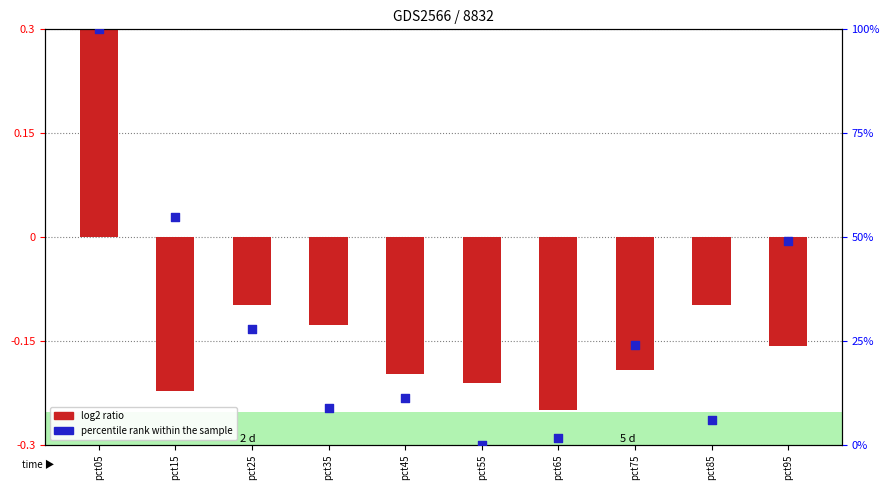

What is the total value across all series at pct85?

5.9